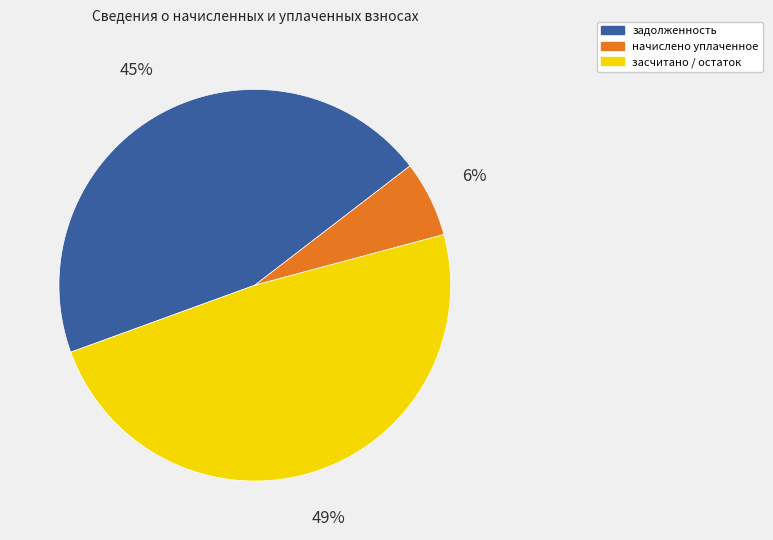

Which slice is the smallest?

начислено уплаченное